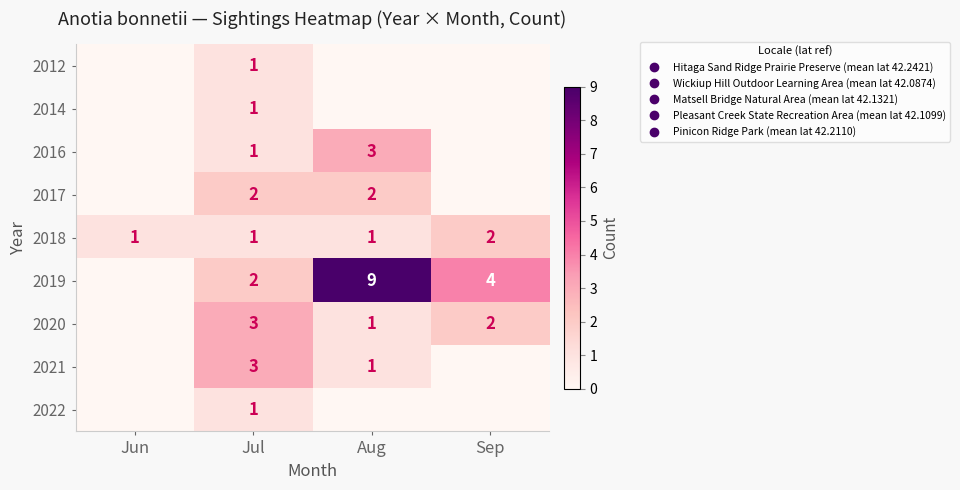

What is the difference between the 2012 values at Sep and Jul?

1